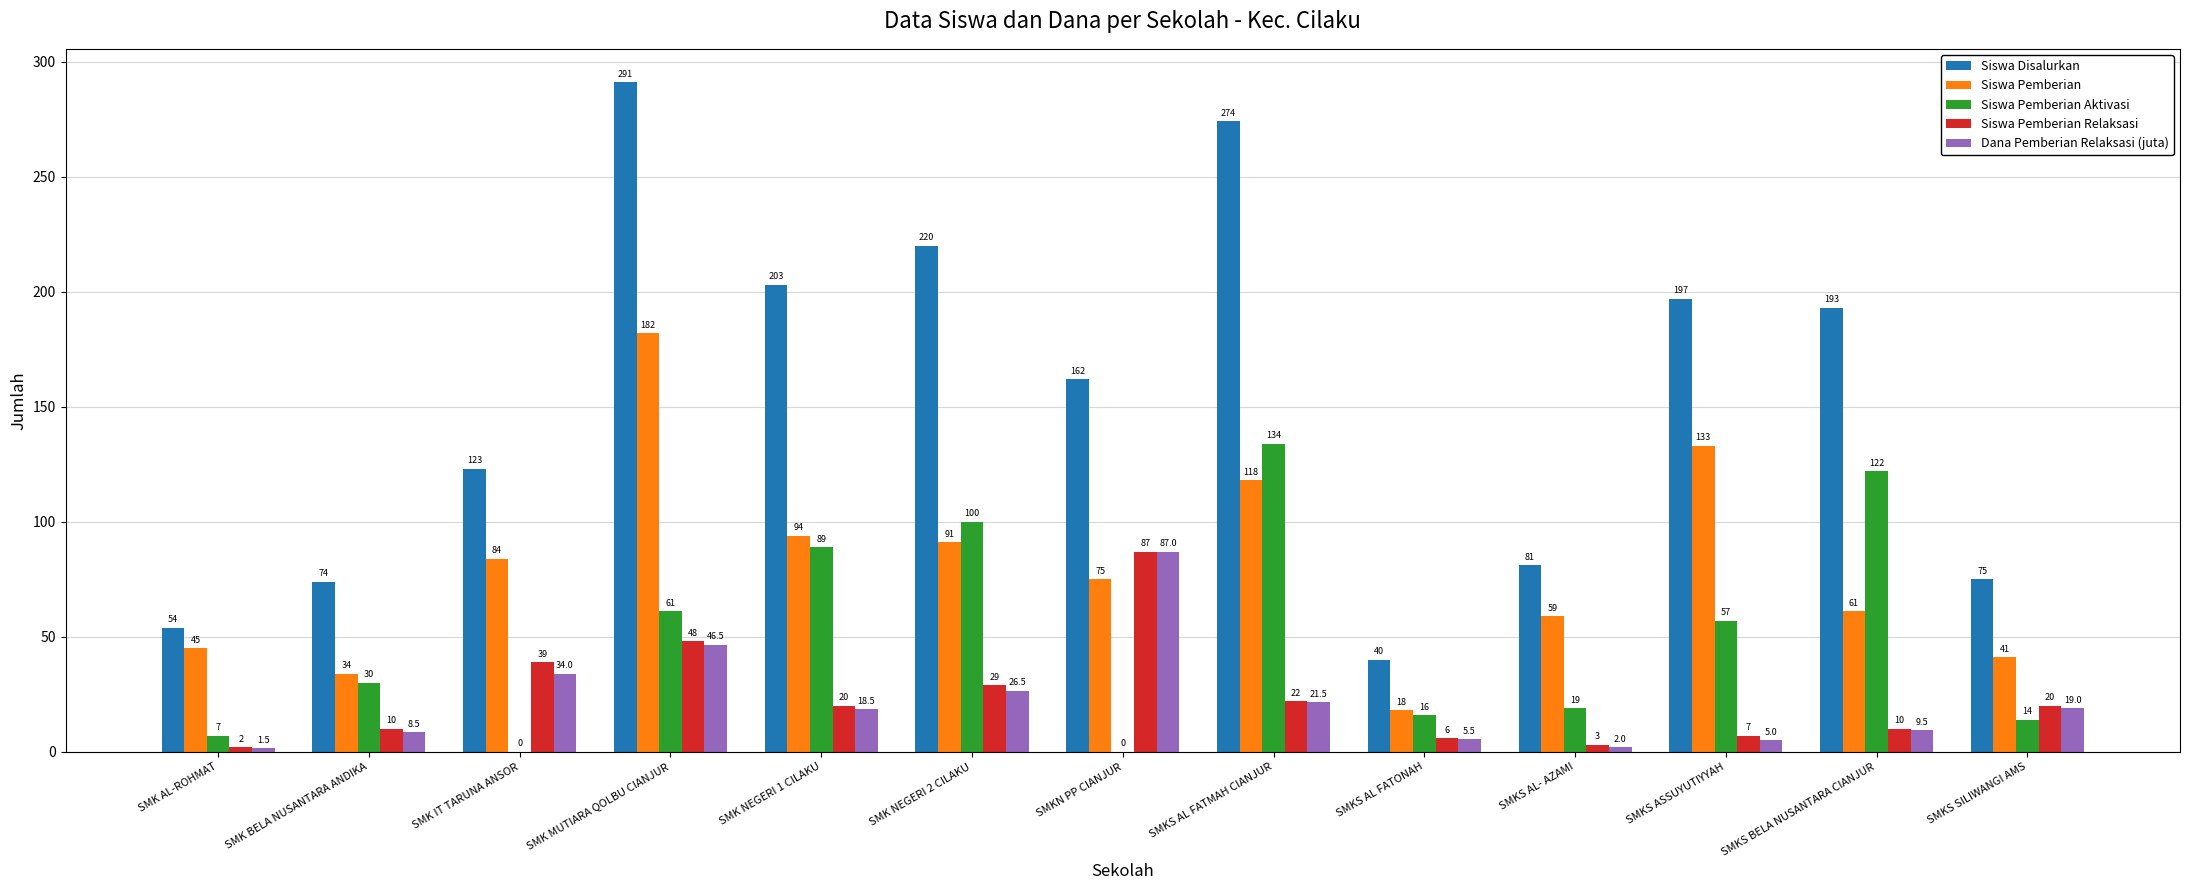

Is it true that Siswa Disalurkan equals 274.0 at SMKS AL FATMAH CIANJUR?

True